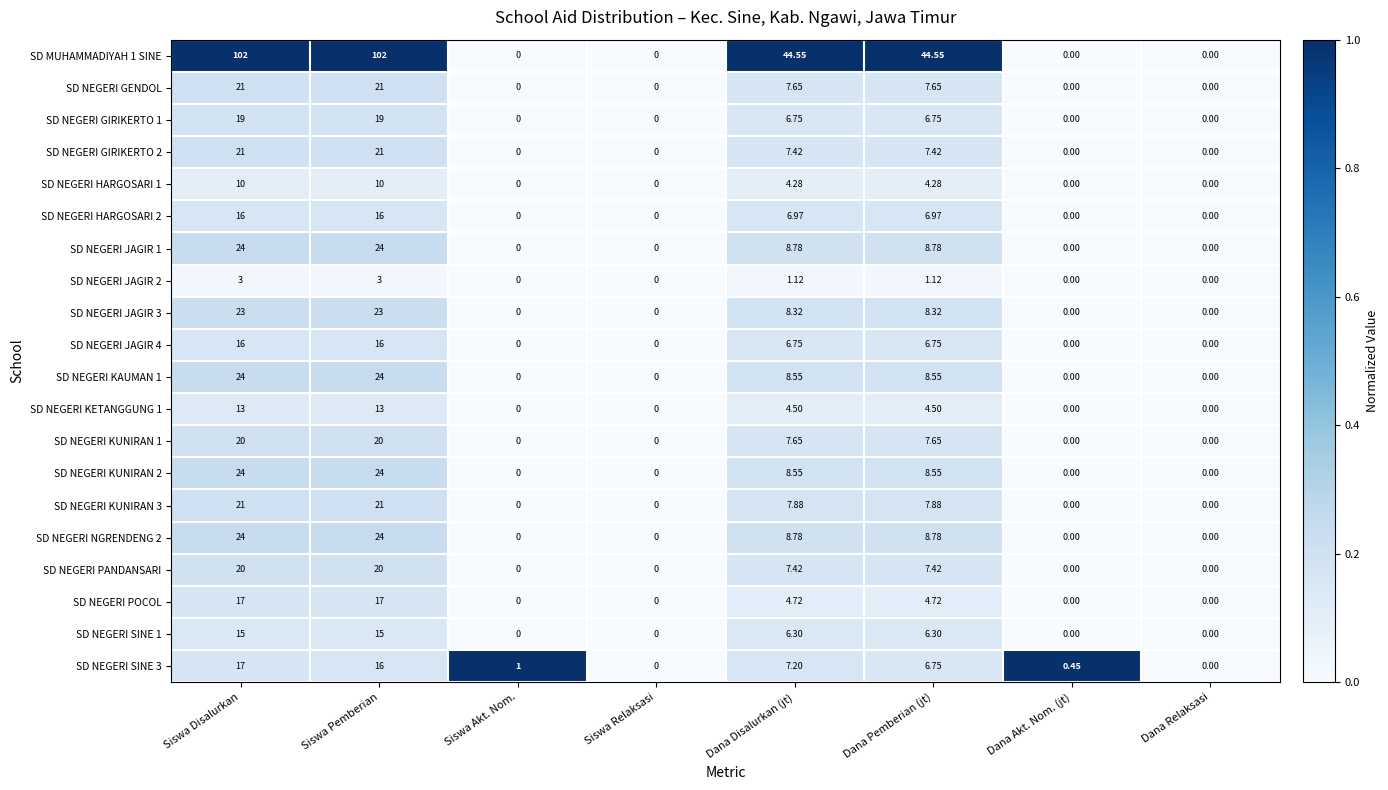

Is the value of SD NEGERI PANDANSARI at Siswa Disalurkan greater than the value of SD MUHAMMADIYAH 1 SINE at Dana Disalurkan (jt)?

No